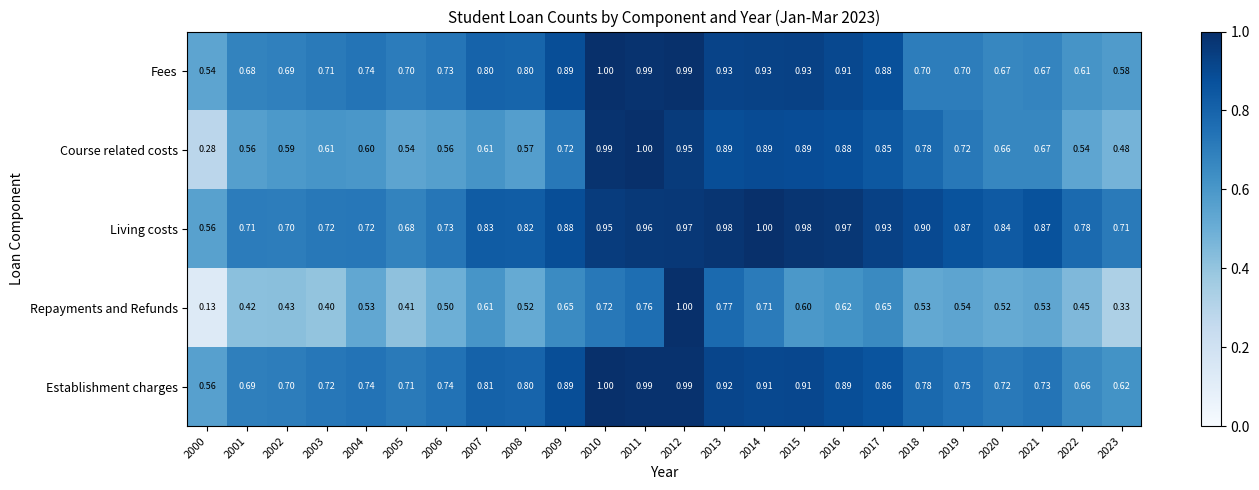

At which category is the sum across all series the highest?

2012